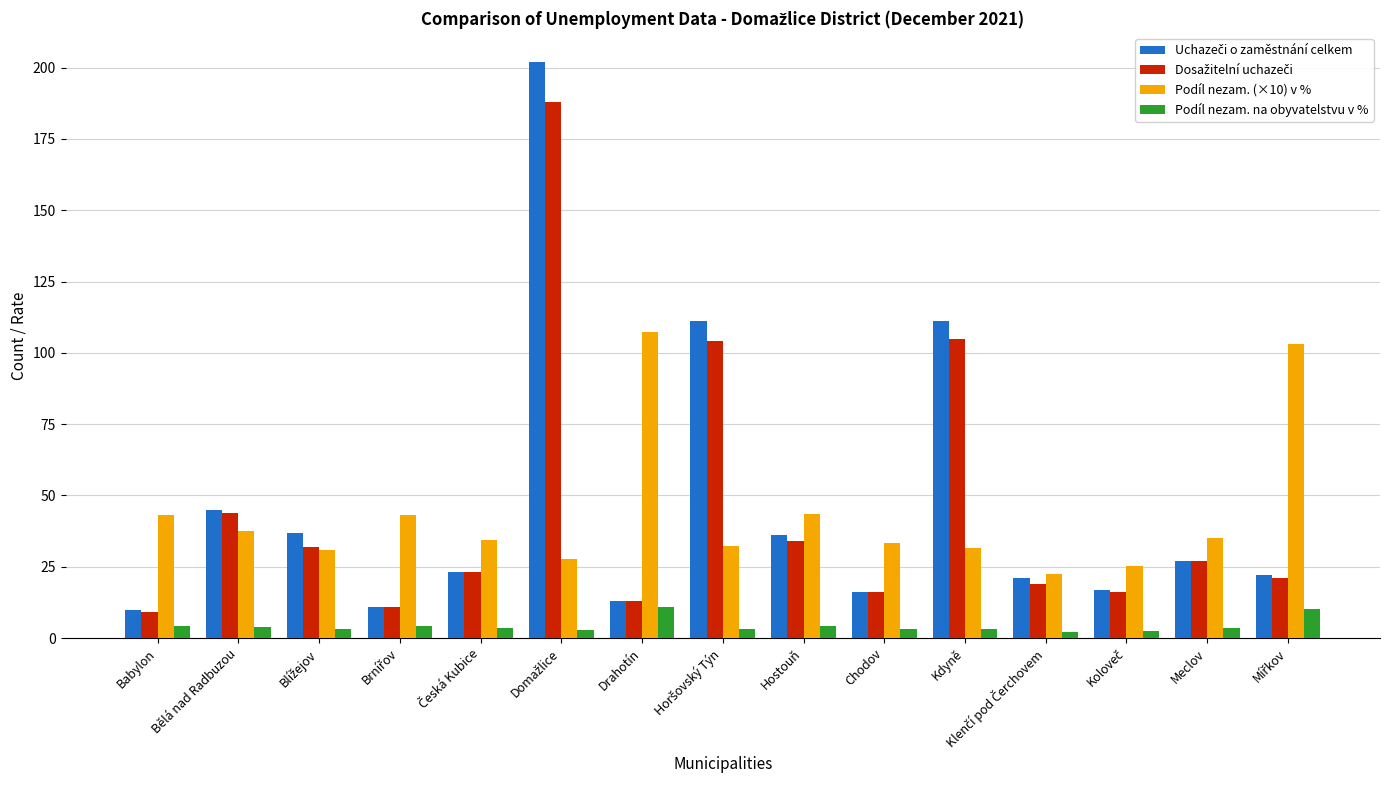

What is the difference between the maximum and minimum values in the Podíl nezam. na obyvatelstvu v % series?

8.5